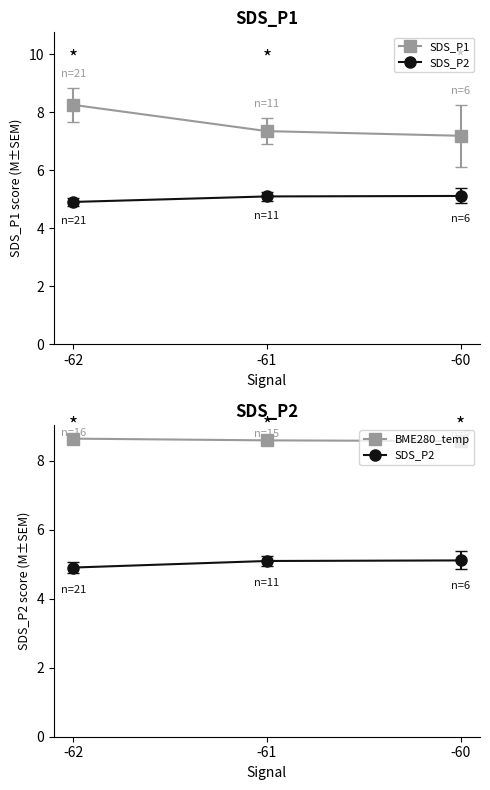

At how many categories does at least one series exceed 6?

3